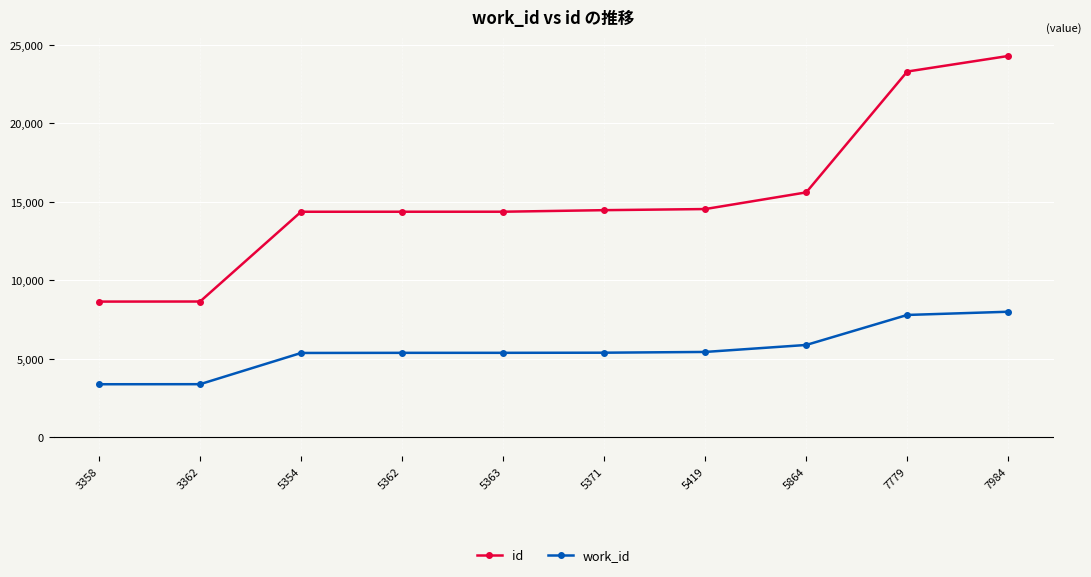

What are all the series names shown in the legend?

id, work_id